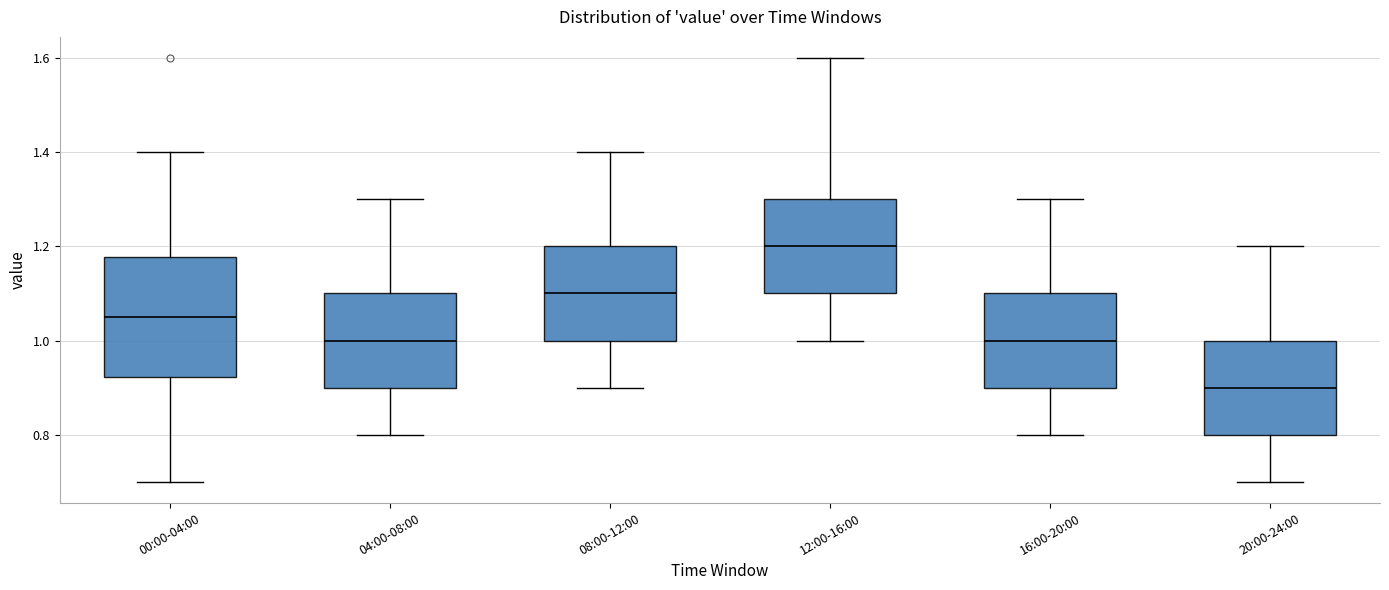

Where is the upper edge of the box for 16:00-20:00 on the y-axis? The values are not printed on the chart, so give them approximately, as read against the axis.

1.10